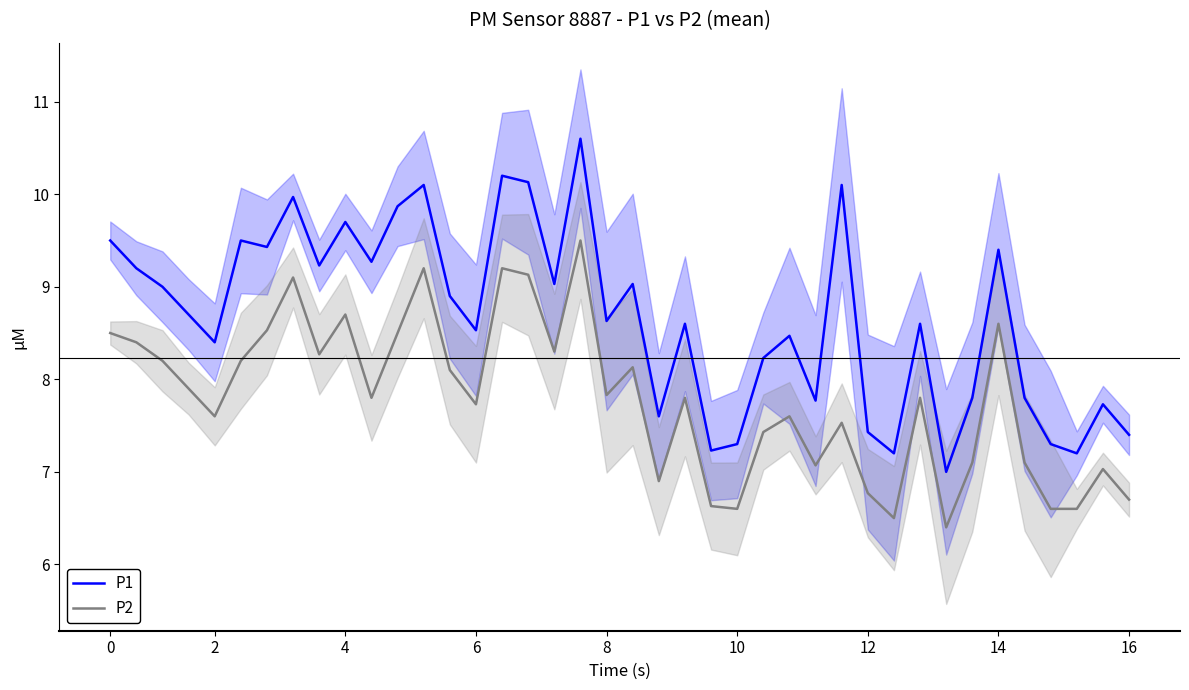

What is the greatest value displayed?

10.6